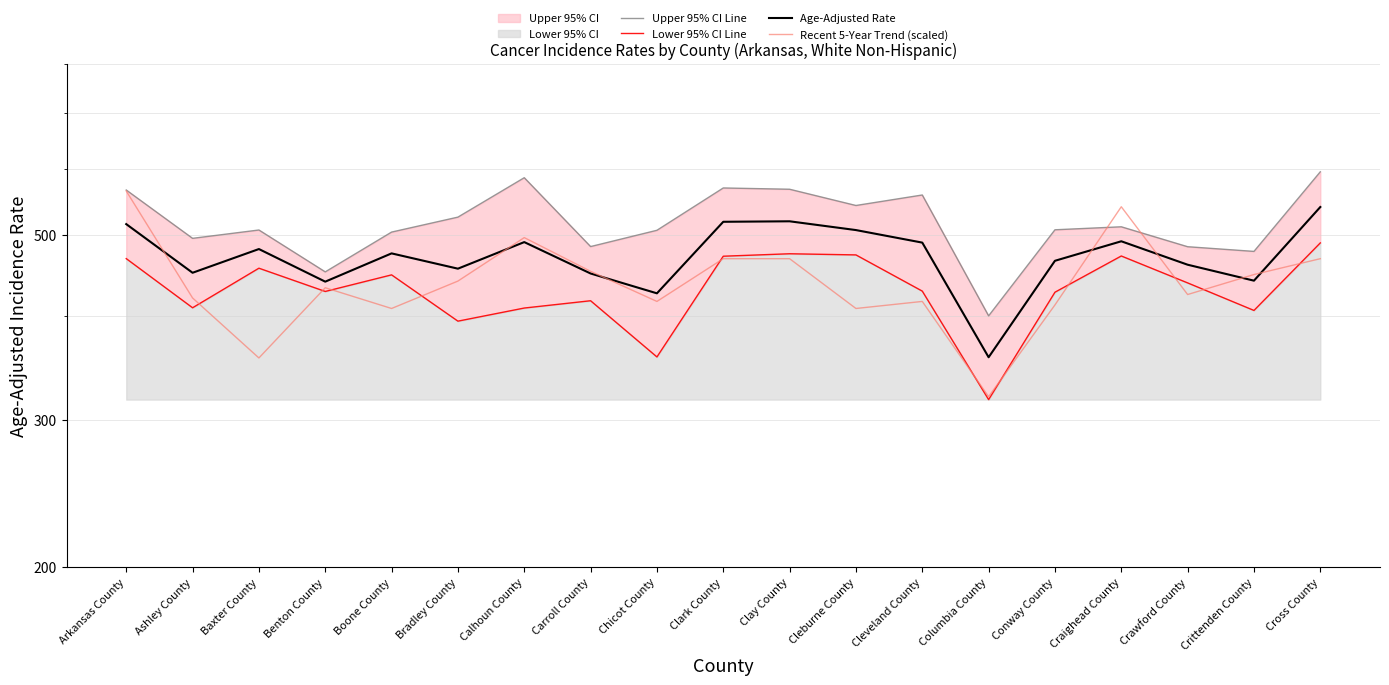

What position from the left is Cleveland County?

13